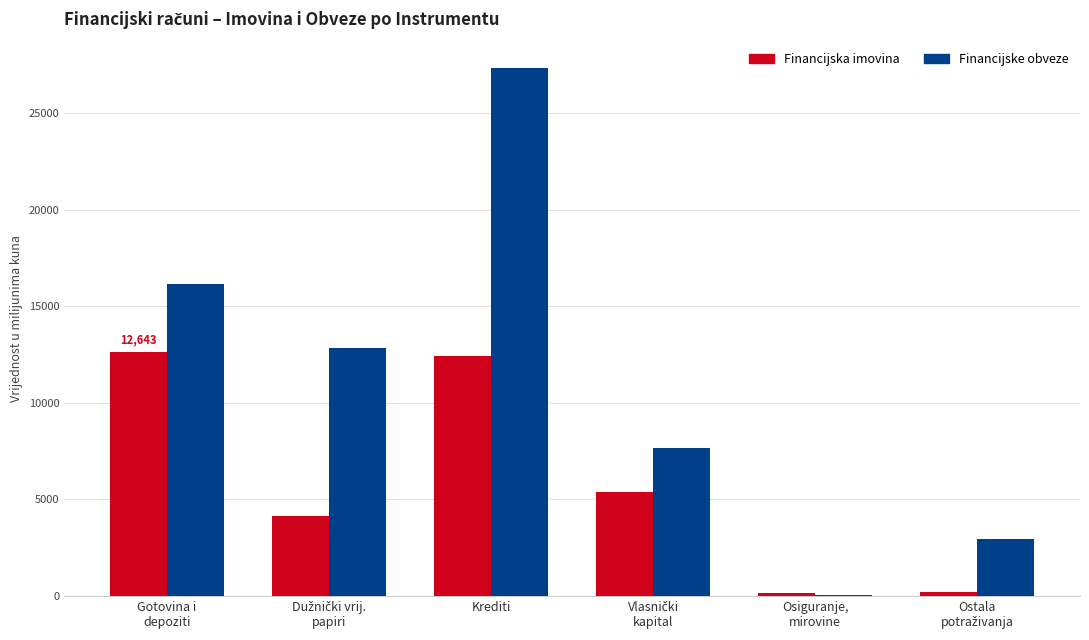

What is the sum of all Financijska imovina values?

34895.0